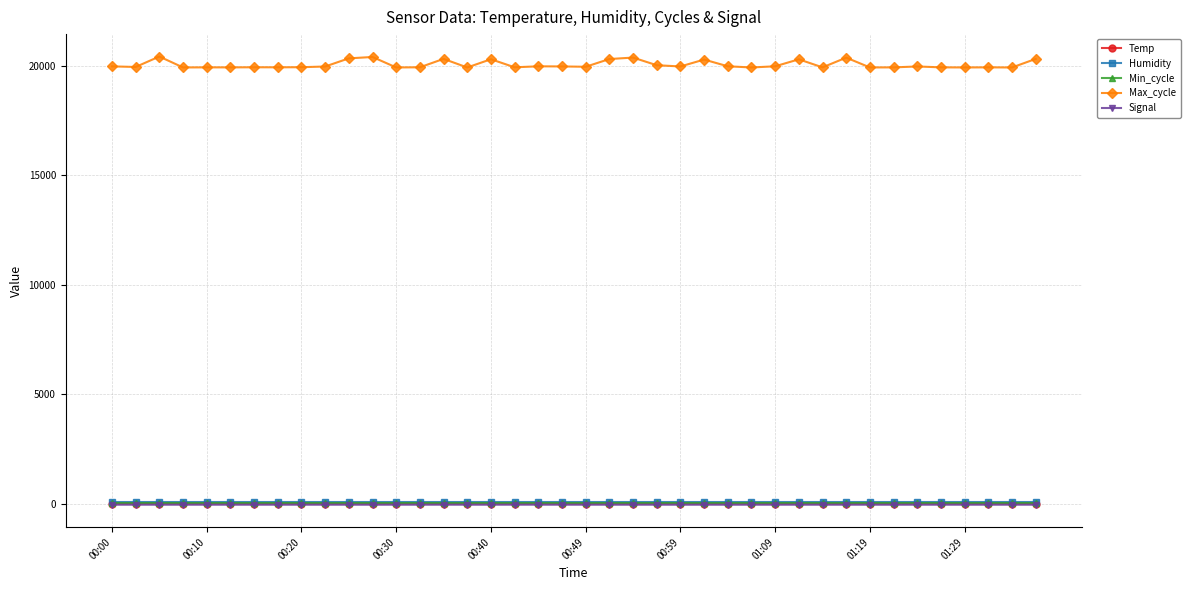

Which series has the largest range (max minus min)?

Max_cycle